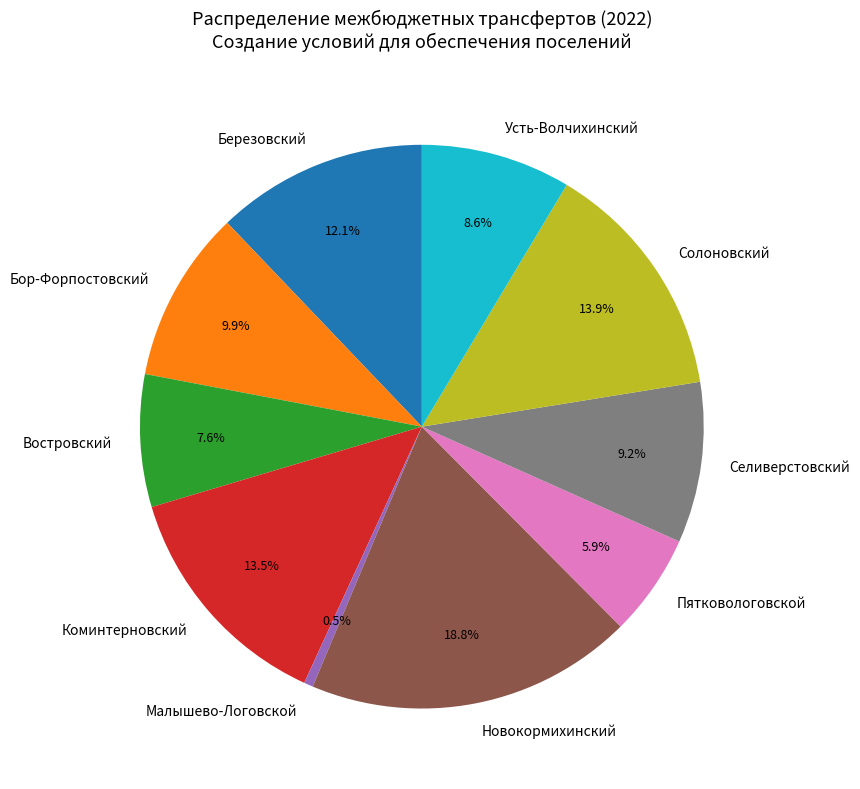

Between Солоновский and Усть-Волчихинский, which is larger?

Солоновский